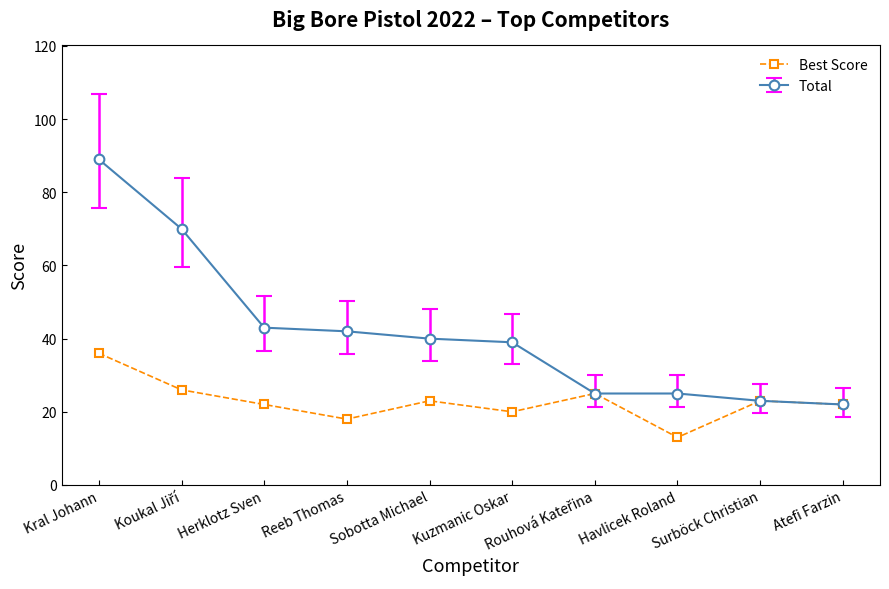

Where is the first local maximum for Best Score?

Sobotta Michael